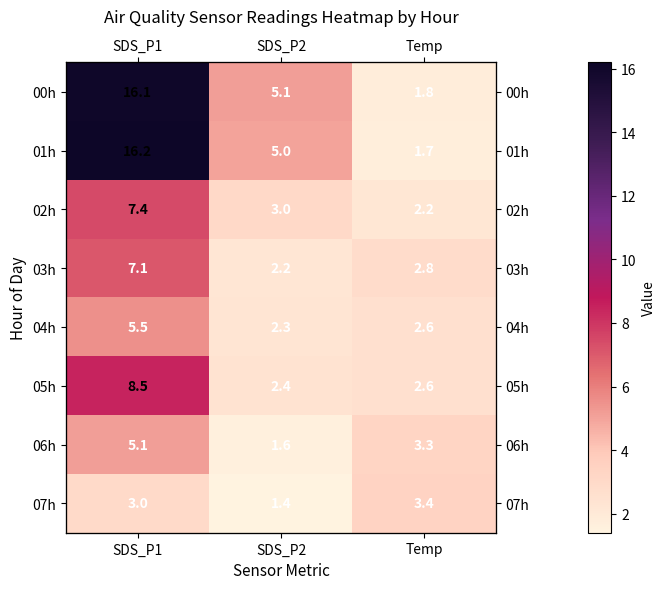

List the labels in order of 00h value, smallest first.

Temp, SDS_P2, SDS_P1